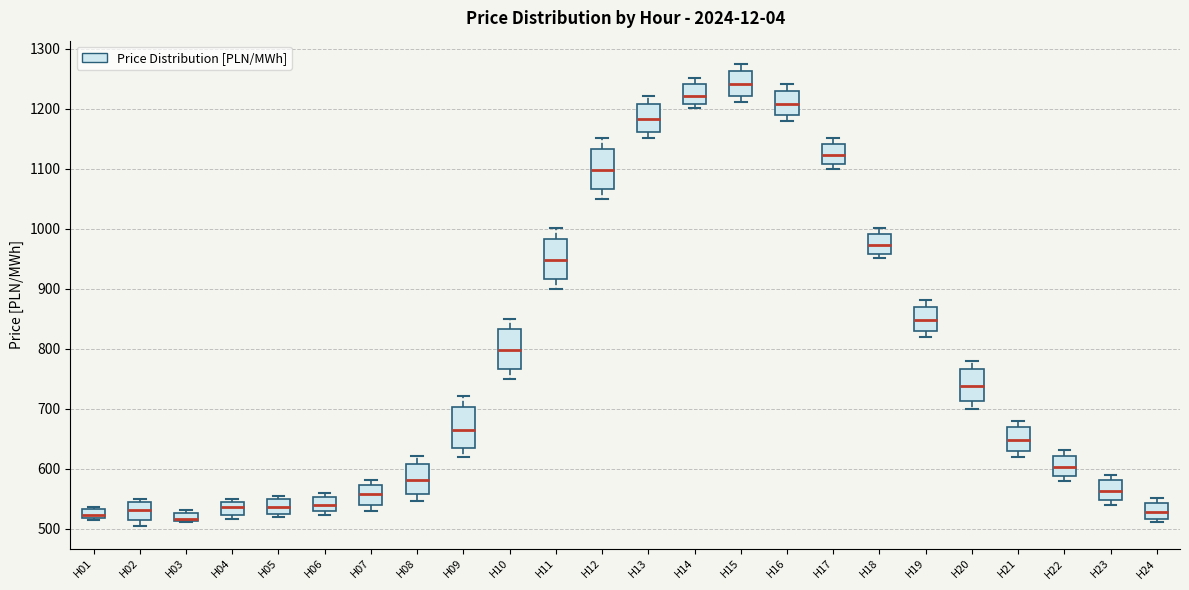

Where is the upper edge of the box for H24 on the y-axis? The values are not printed on the chart, so give them approximately, as read against the axis.

540